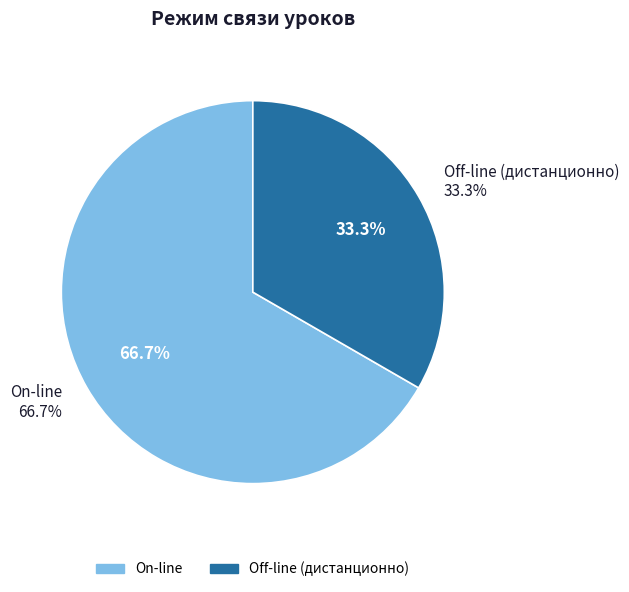

Is it true that Off-line (дистанционно) is 33% of the pie?

True